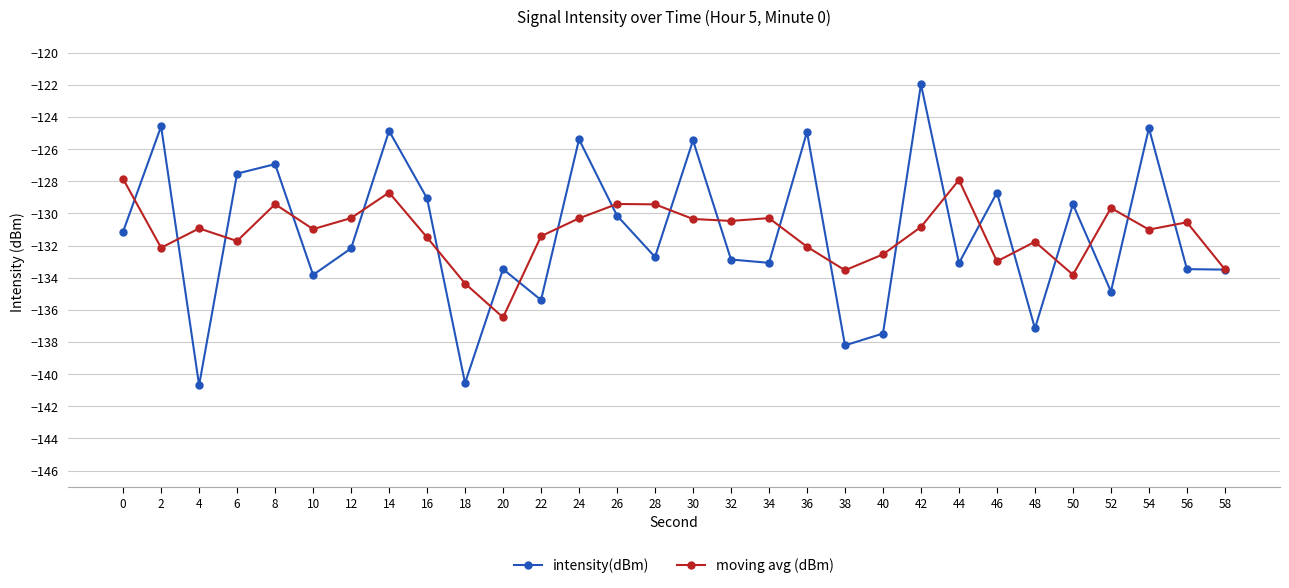

What are all the series names shown in the legend?

intensity(dBm), moving avg (dBm)